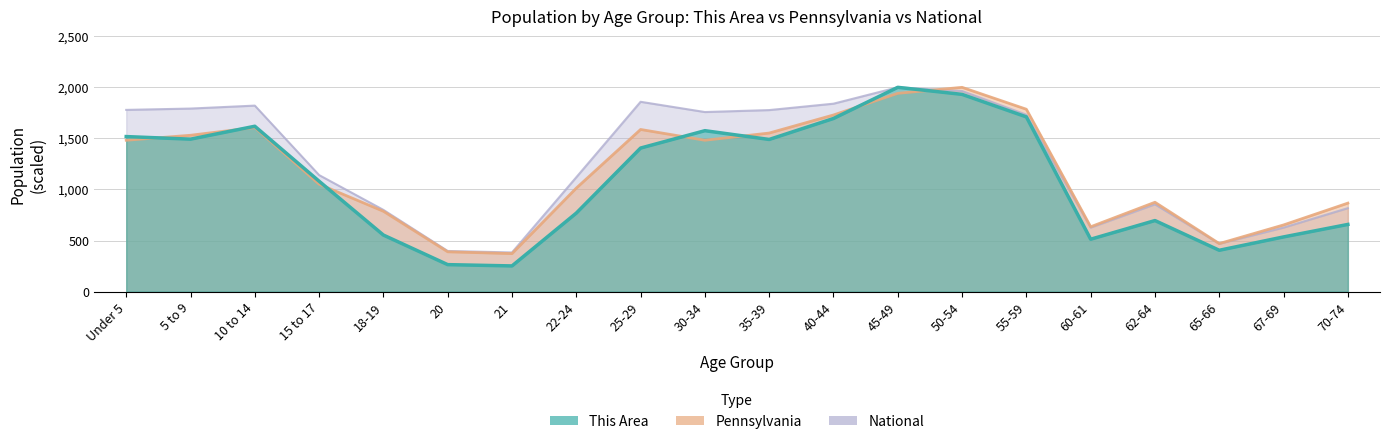

What is the value of the This Area point at the 3rd from the left?

1619.1